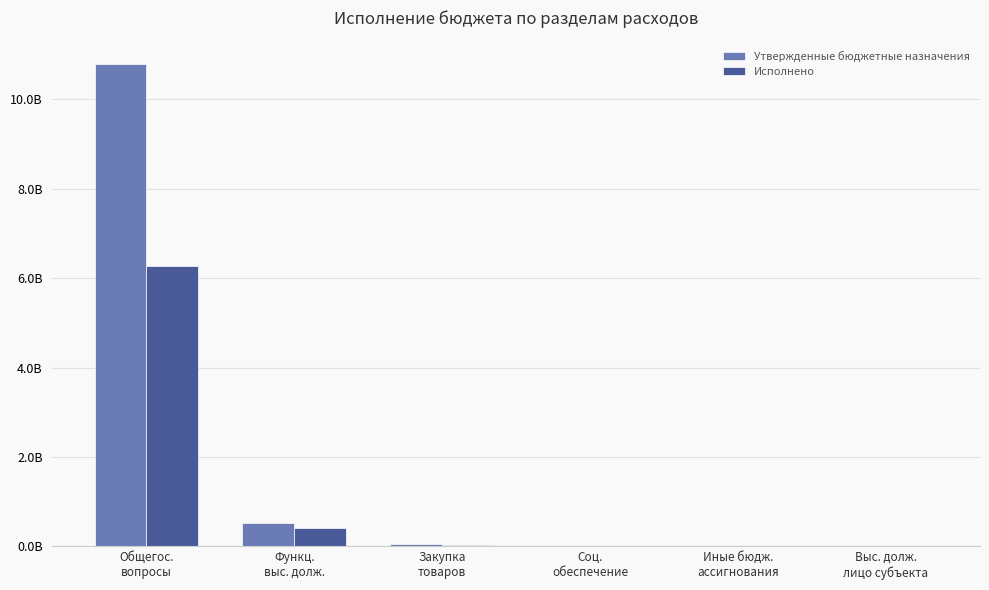

What are all the series names shown in the legend?

Утвержденные бюджетные назначения, Исполнено